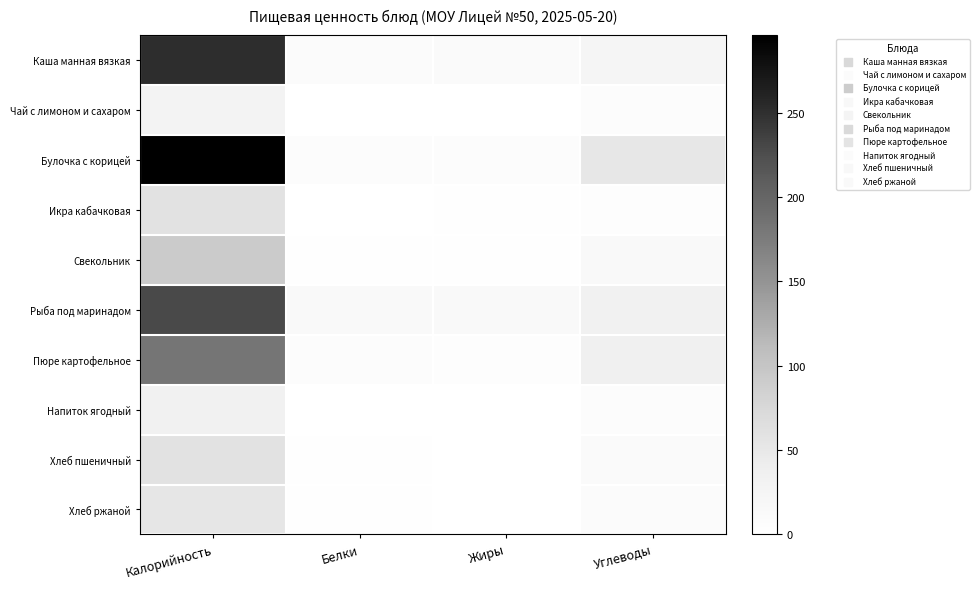

At Калорийность, list the series in order from largest to smallest.

Булочка с корицей, Каша манная вязкая, Рыба под маринадом, Пюре картофельное, Свекольник, Хлеб пшеничный, Икра кабачковая, Хлеб ржаной, Напиток ягодный, Чай с лимоном и сахаром